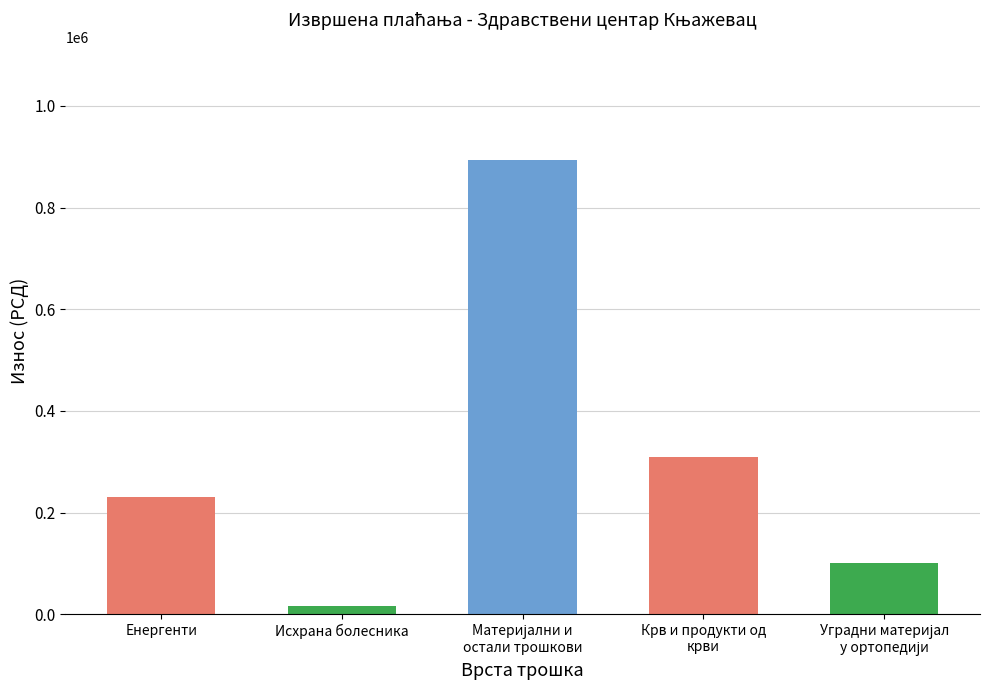

Reading left to right, what are all the values shown in this chart?

230788.4	17143.0	893127.6	310014.7	101772.0